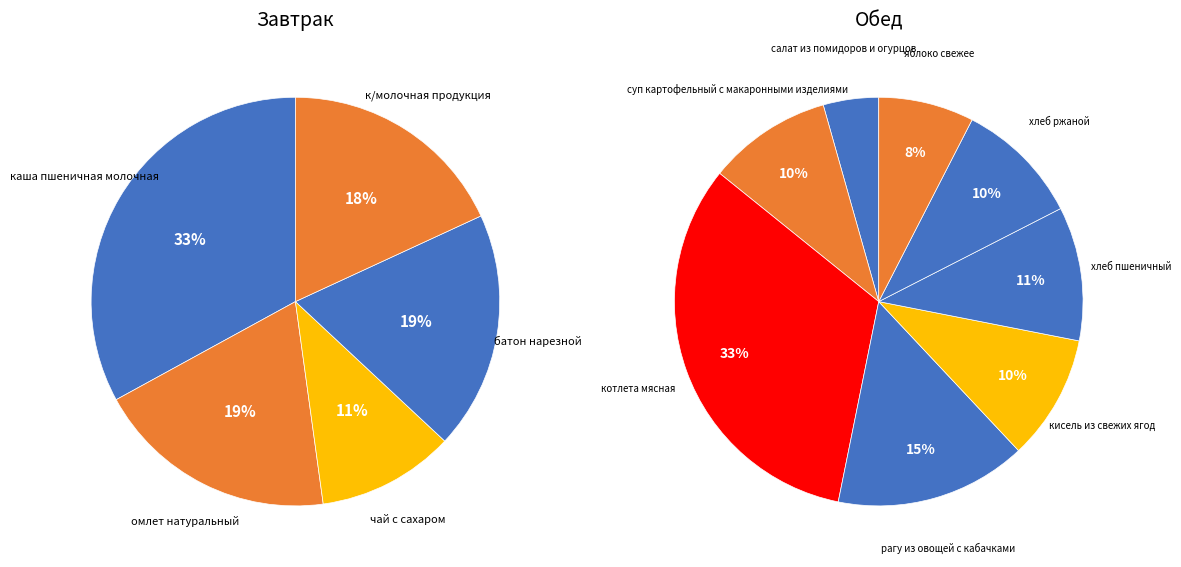

What is the smallest slice in the pie chart?

салат из помидоров и огурцов